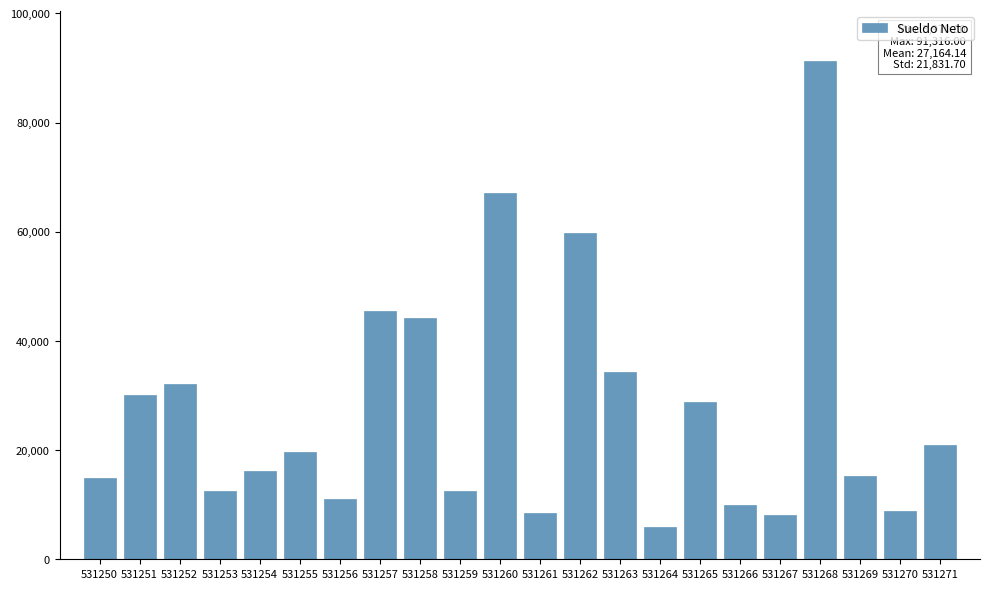

What is the value of the 9th bar from the left?

44247